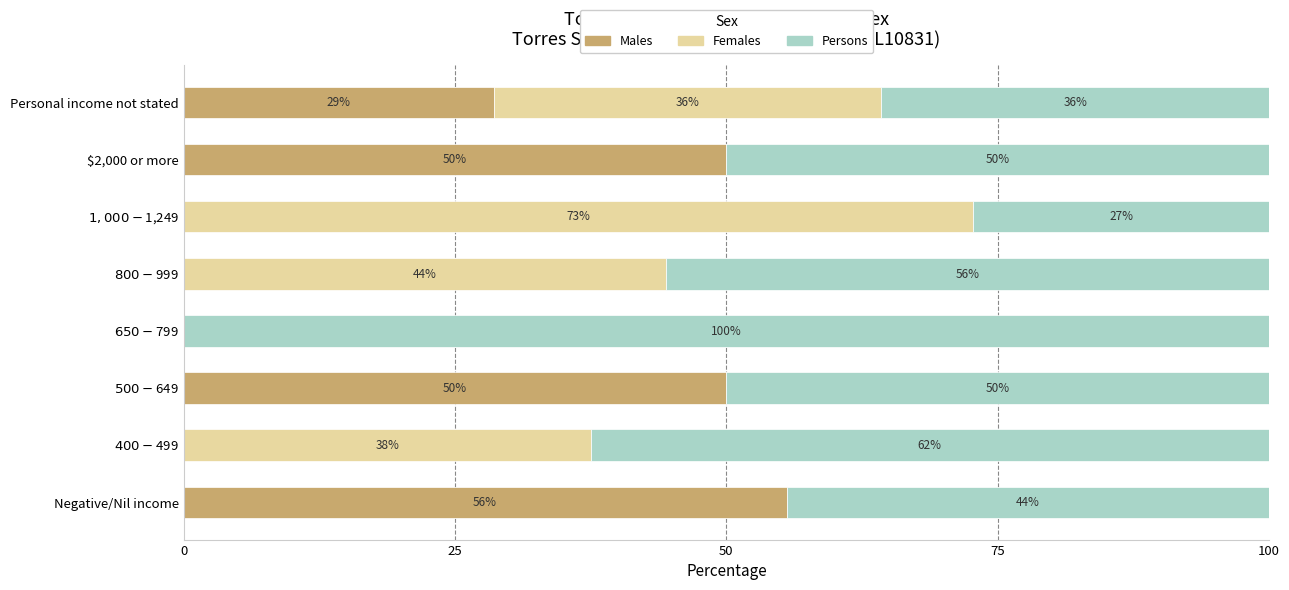

Count the Males values in the range 0 to 50.

7